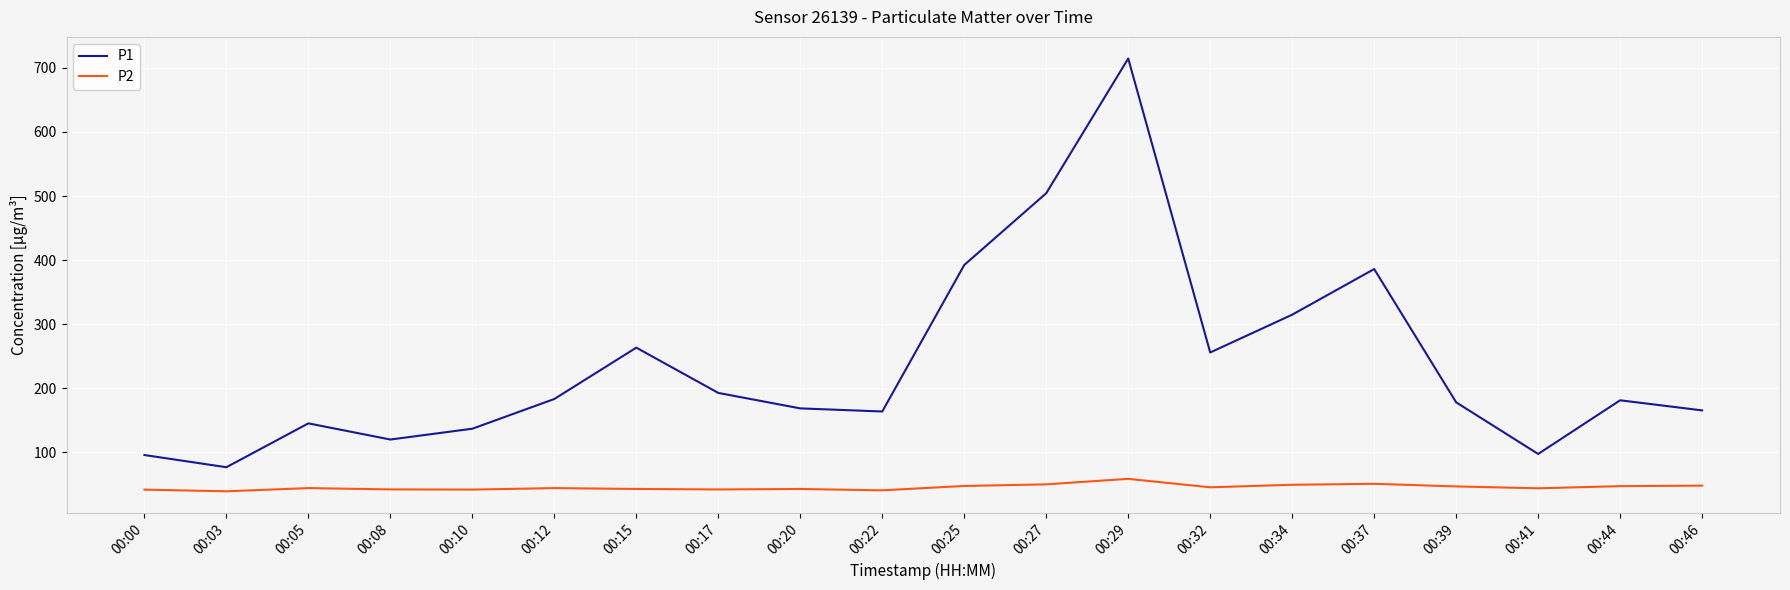

Which category has the highest value across all series?

00:29